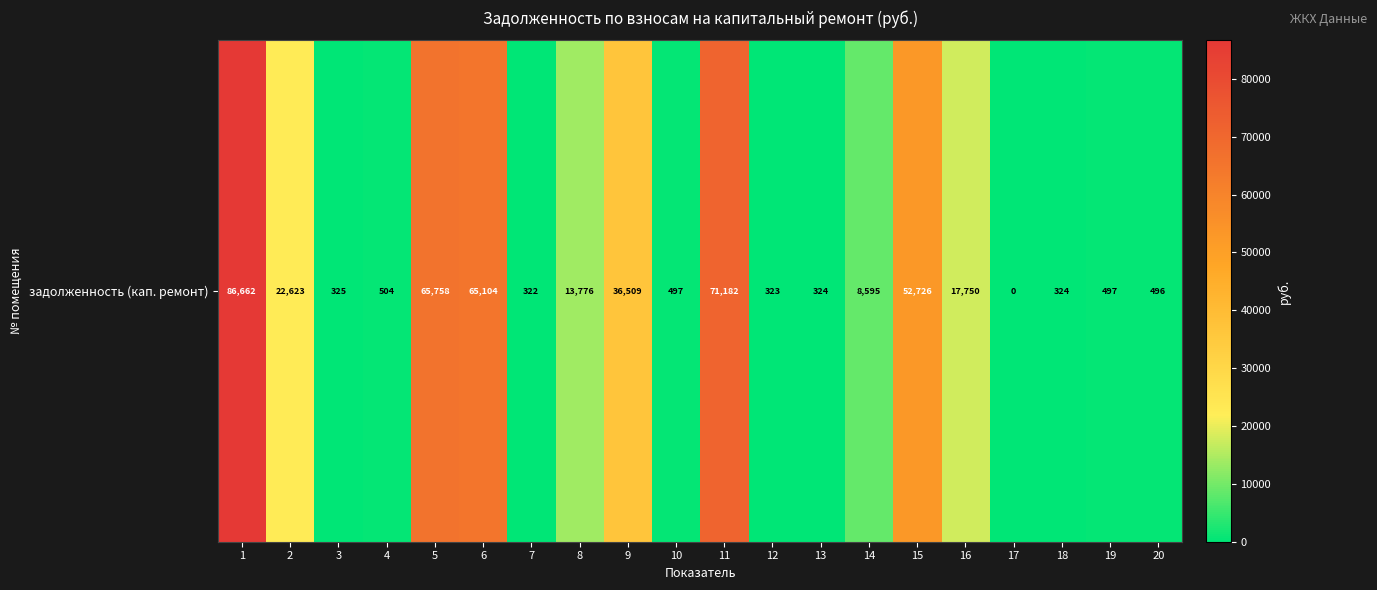

What is the ratio of the value at 19 to the value at 14?

0.1